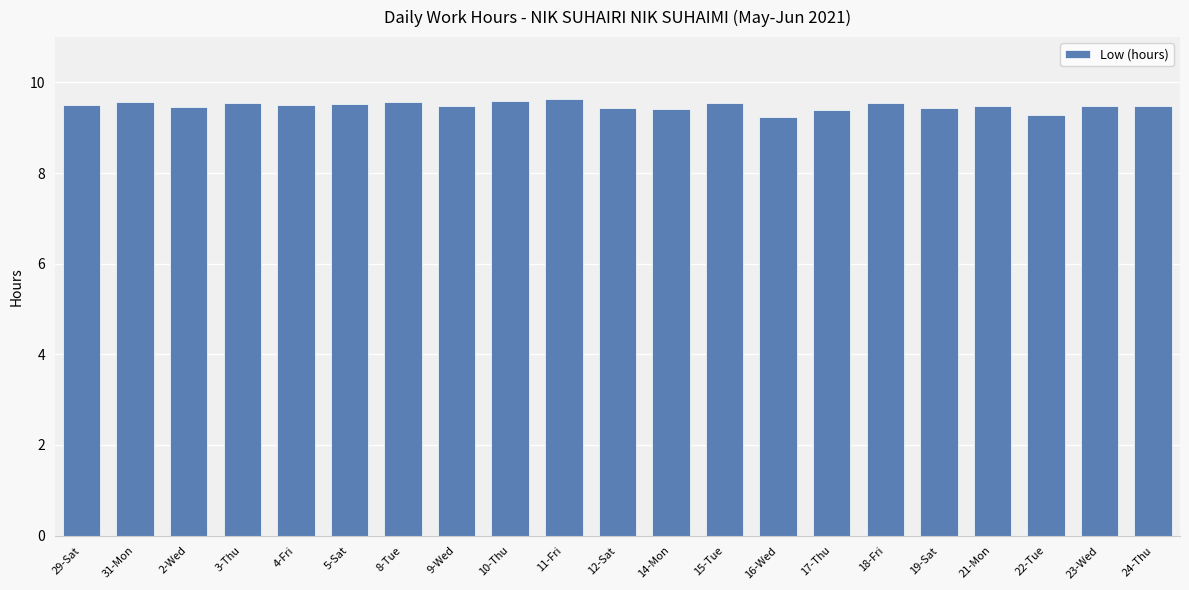

What is the approximate value at 3-Thu?

9.6